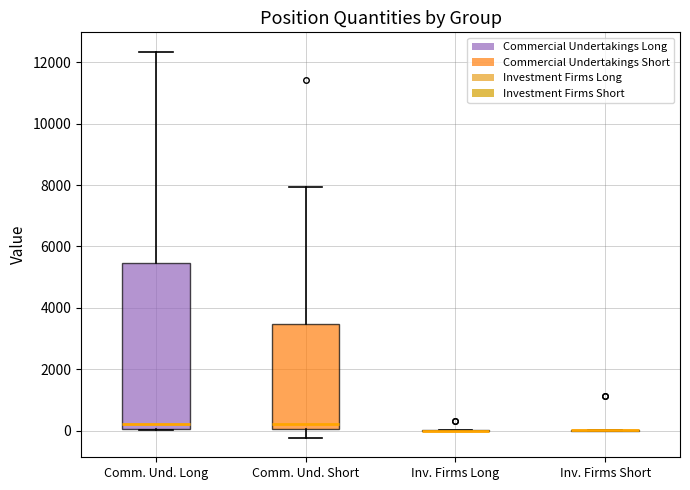

Reading left to right, transcribe this box plot: for each box, give where its median line is, the range the box spans, and where its two whiskers end, as read against the y-axis. The values are not printed on the chart, so give them approximately, as read against the axis.

Comm. Und. Long: median 200, box 0 to 5400, whiskers 0 to 12400
Comm. Und. Short: median 200, box 0 to 3400, whiskers -200 to 8000
Inv. Firms Long: box collapsed to a line at 0, whiskers 0 to 0
Inv. Firms Short: box collapsed to a line at 0, whiskers 0 to 0